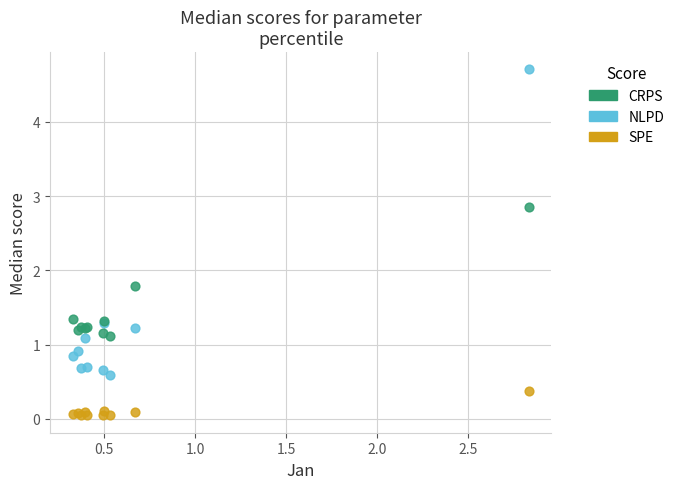

Which series contains the highest Y value?

NLPD